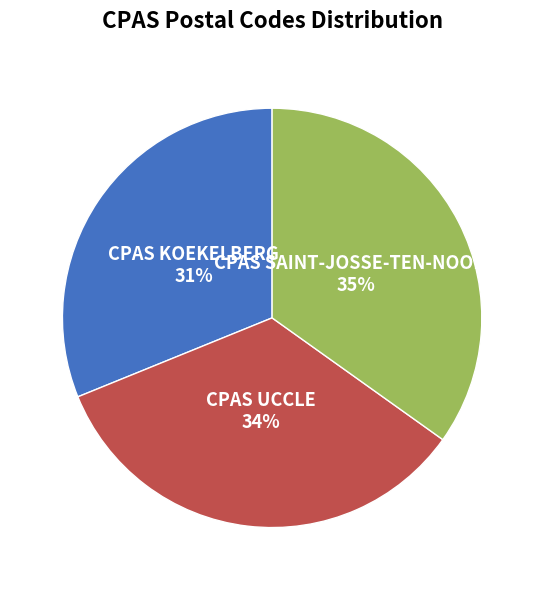

Which slice is the smallest?

CPAS KOEKELBERG